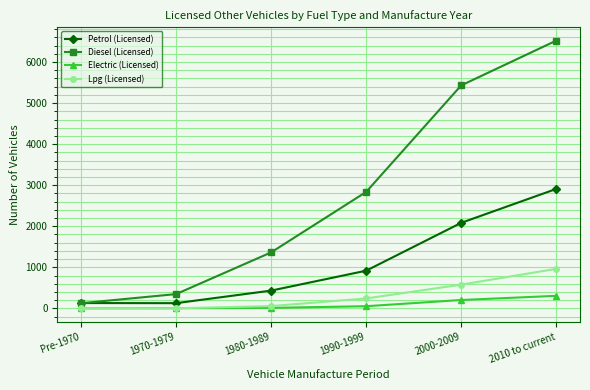

What is the average value of the Electric (Licensed) series?

96